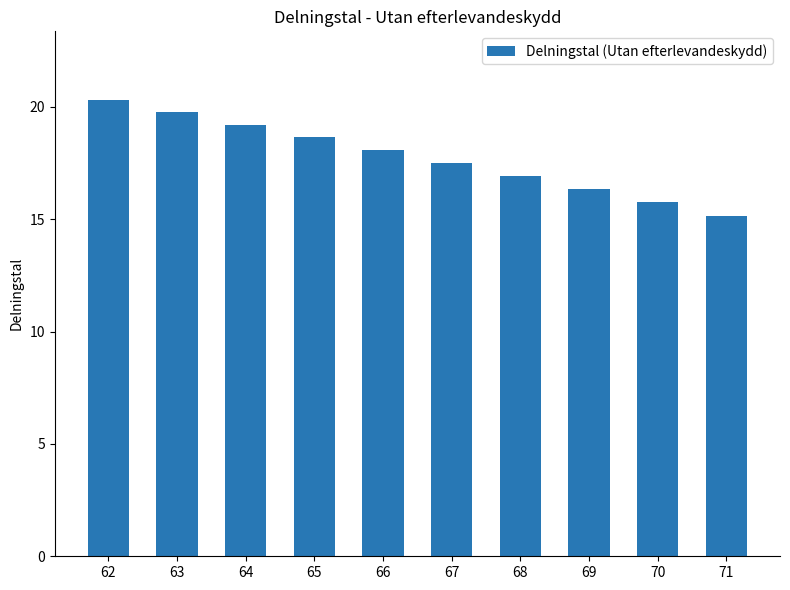

Reading left to right, extract all data points from this chart.

20.3	19.8	19.2	18.6	18.1	17.5	16.9	16.3	15.8	15.2